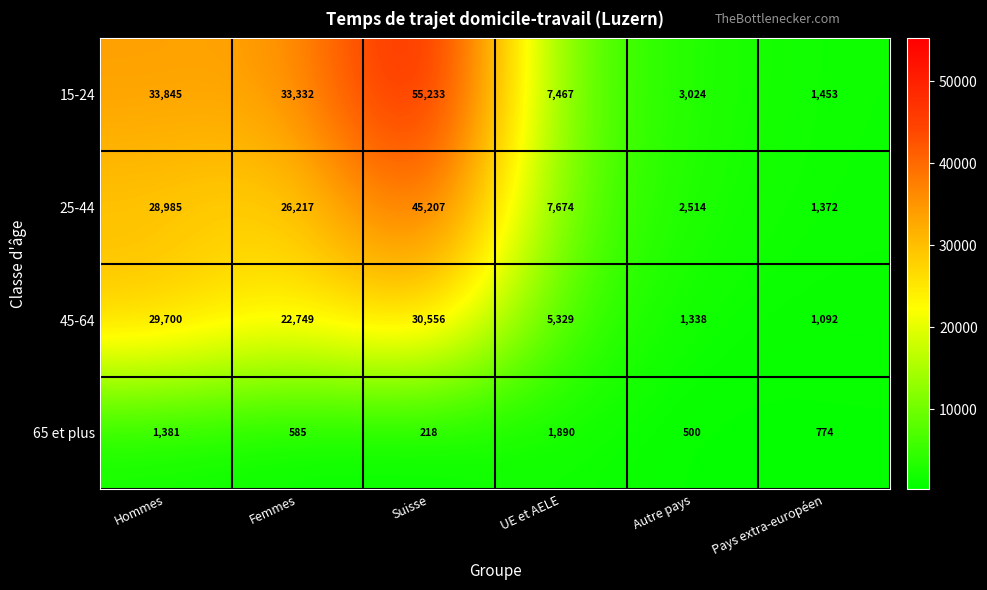

What is the average value of the 45-64 series?

15127